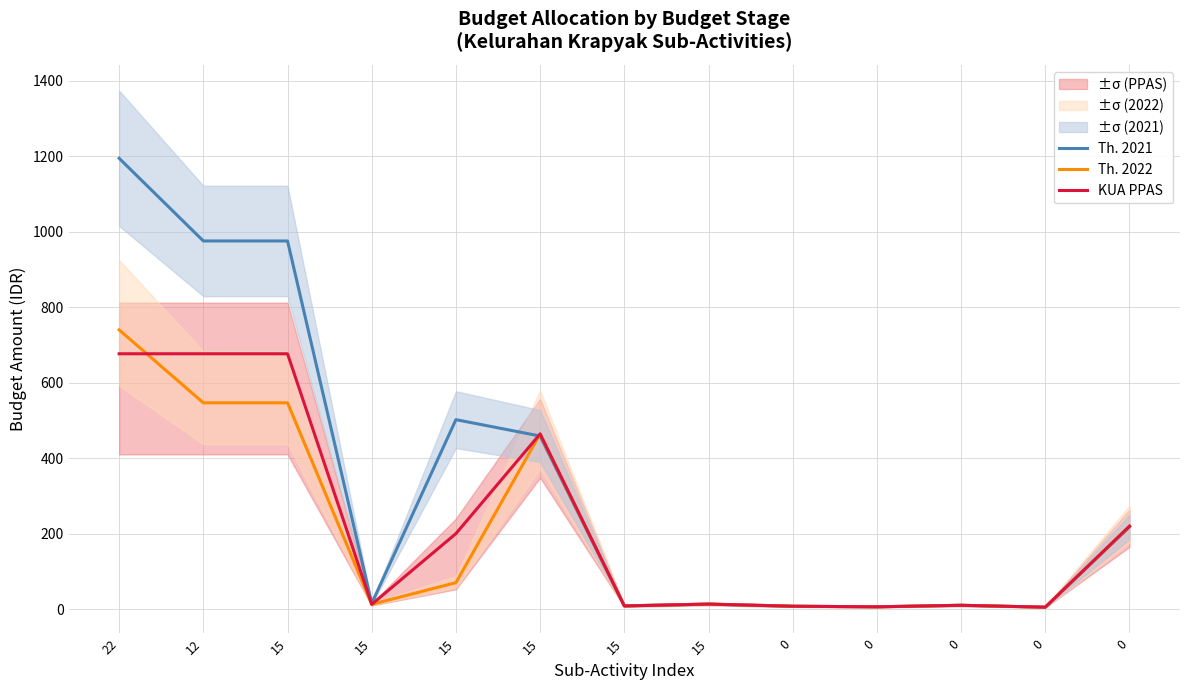

Reading left to right, what are all the values shown in this chart?

Th. 2021: 22=1194.7	12=975.6	15=975.6	15=15.0	15=502.0	15=458.6	15=8.5	15=13.0	0=7.5	0=6.0	0=10.0	0=5.0	0=217.8
Th. 2022: 22=740.0	12=546.6	15=546.6	15=12.5	15=70.0	15=464.1	15=8.2	15=13.2	0=7.5	0=6.0	0=10.0	0=5.0	0=219.6
KUA PPAS: 22=676.6	12=676.6	15=676.6	15=12.5	15=200.0	15=464.1	15=8.2	15=13.2	0=7.5	0=6.0	0=10.0	0=5.0	0=219.6